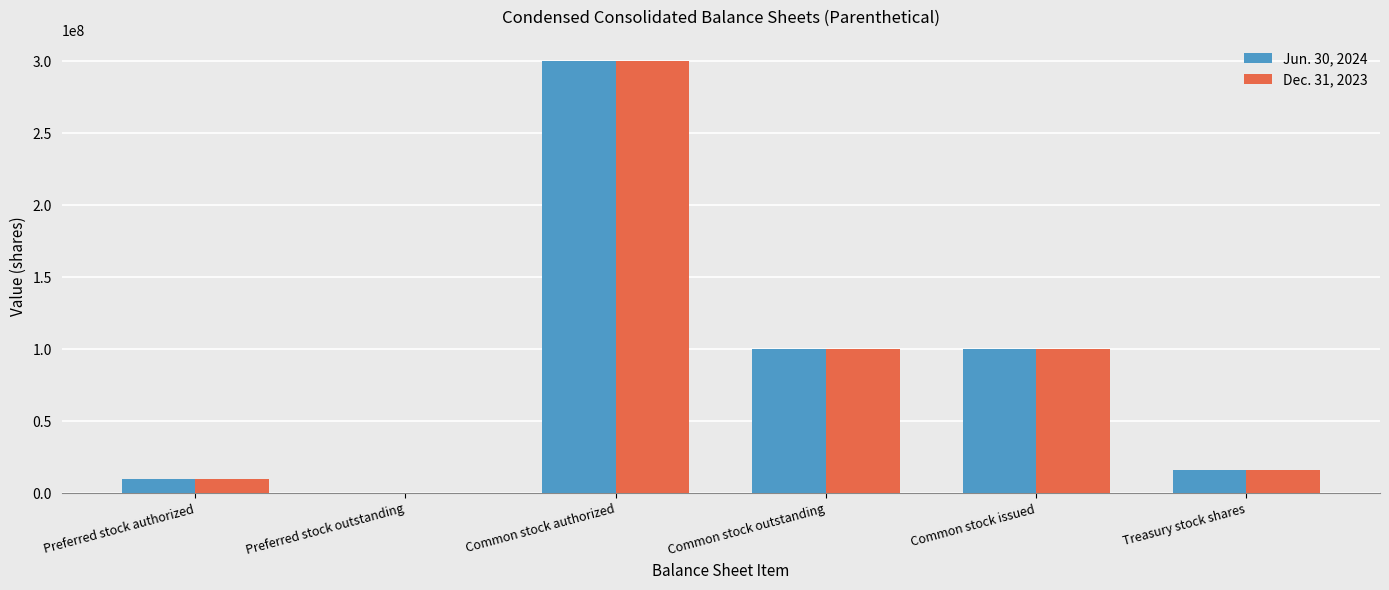

Which series changed the most between Preferred stock outstanding and Common stock issued?

Jun. 30, 2024